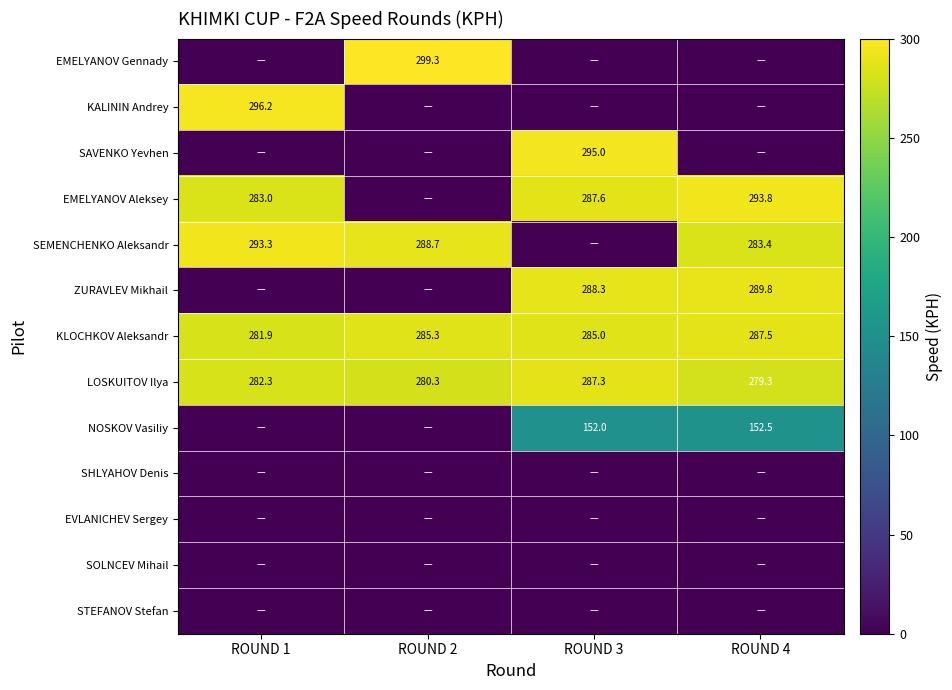

The value of KLOCHKOV Aleksandr at ROUND 3 is 458.1. True or false?

False